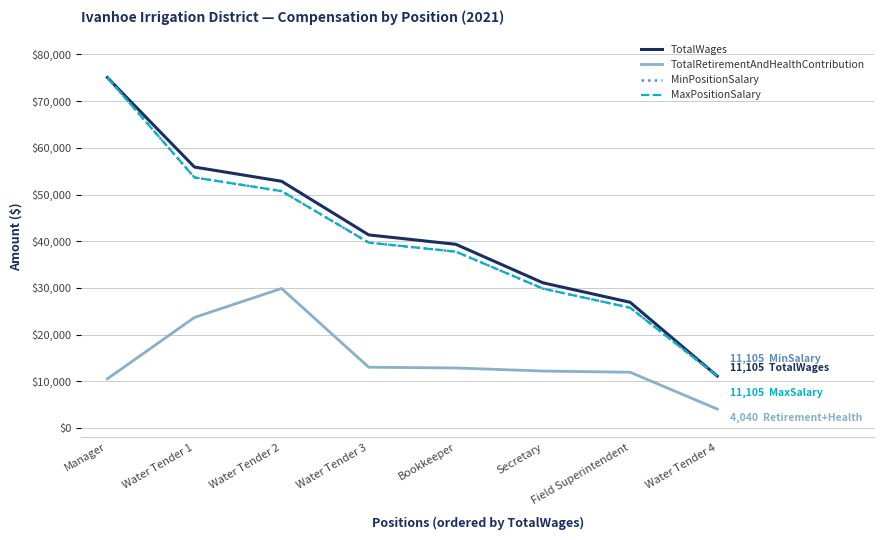

Which series has the largest total across all categories?

TotalWages